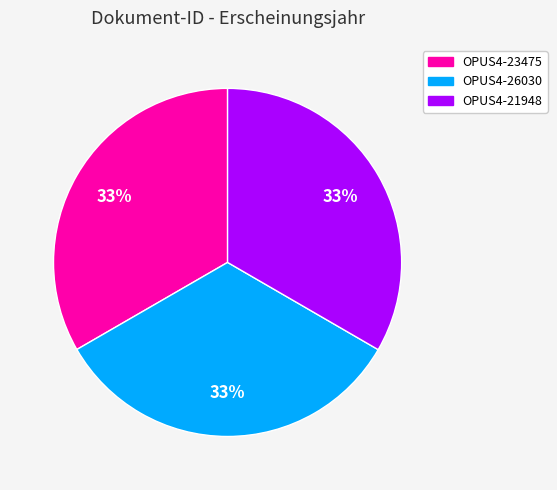

Count the number of slices in the pie.

3